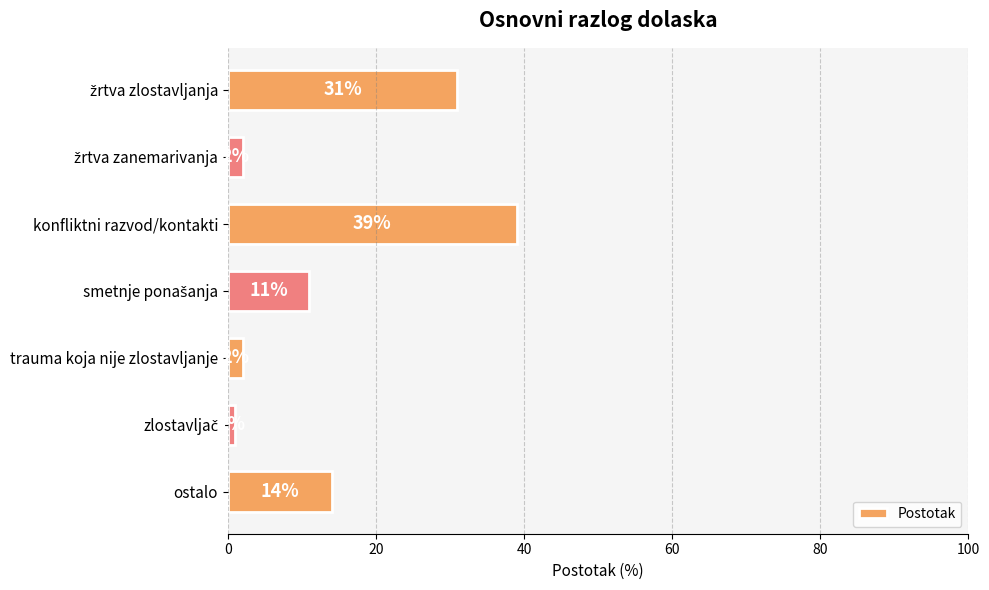

How many bars are there in total?

7